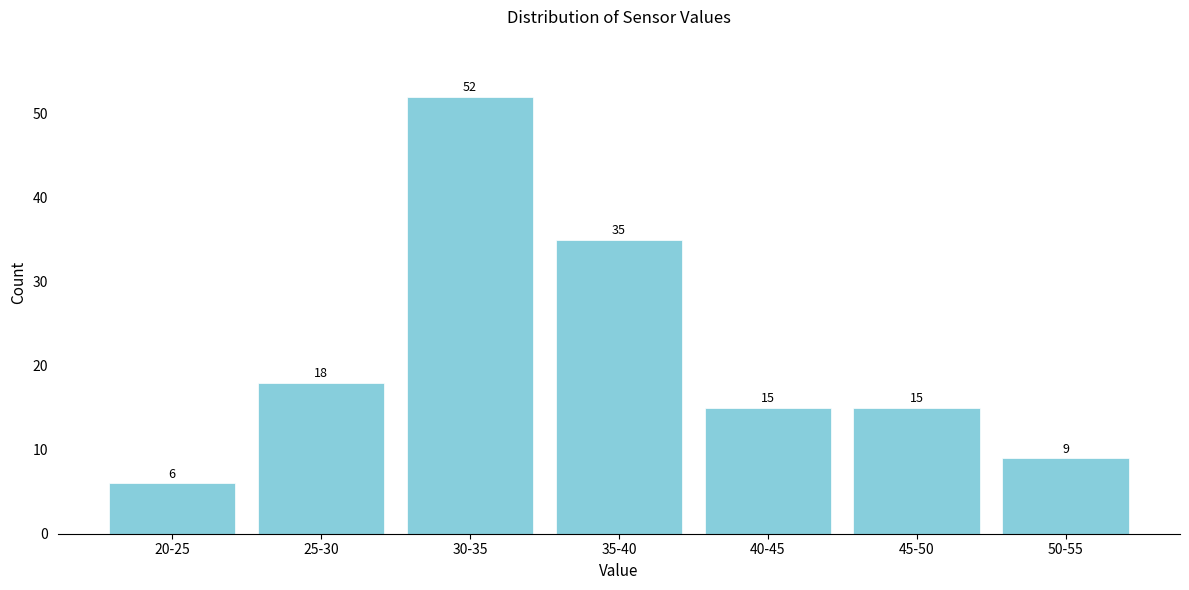

Reading left to right, transcribe all the data shown in this chart.

20-25=6	25-30=18	30-35=52	35-40=35	40-45=15	45-50=15	50-55=9